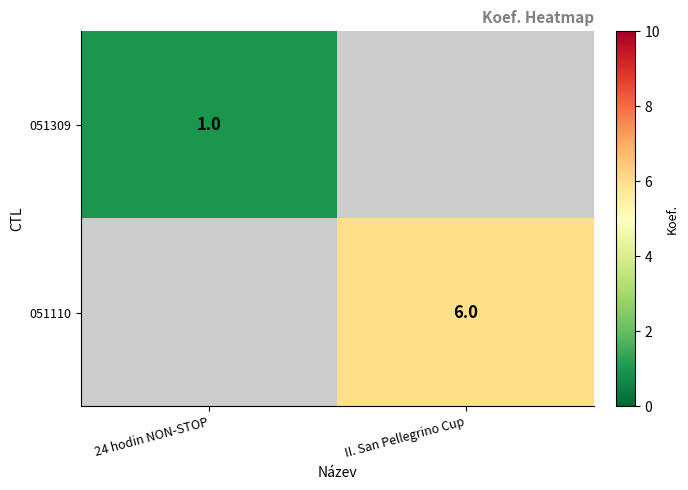

At 24 hodin NON-STOP, list the series in order from largest to smallest.

051309, 051110